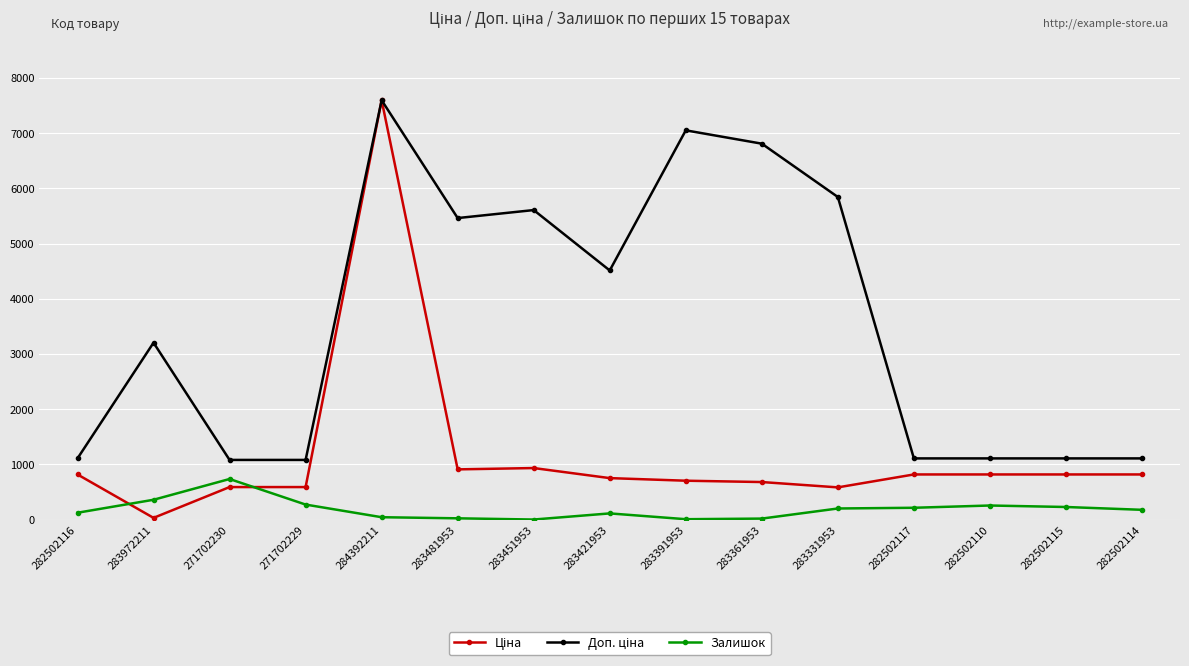

What is the spread (max minus min) of values at 271702230?

491.7